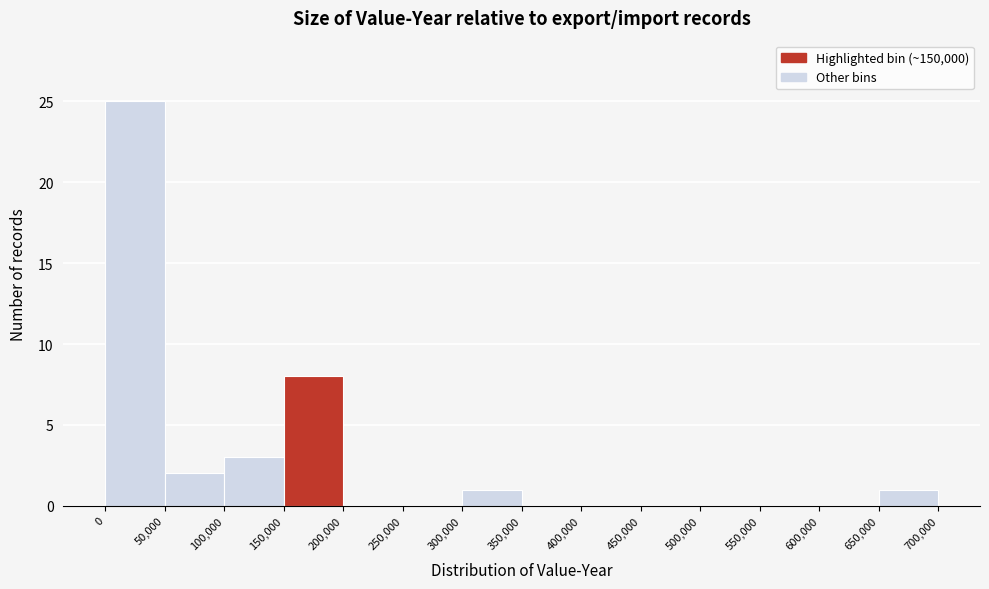

Reading left to right, transcribe this chart: for each bar, give the range it covers on the x-axis and its height. The values are not printed on the chart, so give them approximately, as read against the axis.

0 to 50,000: 25
50,000 to 100,000: 2
100,000 to 150,000: 3
150,000 to 200,000: 8
200,000 to 250,000: 0
250,000 to 300,000: 0
300,000 to 350,000: 1
350,000 to 400,000: 0
400,000 to 450,000: 0
450,000 to 500,000: 0
500,000 to 550,000: 0
550,000 to 600,000: 0
600,000 to 650,000: 0
650,000 to 700,000: 1